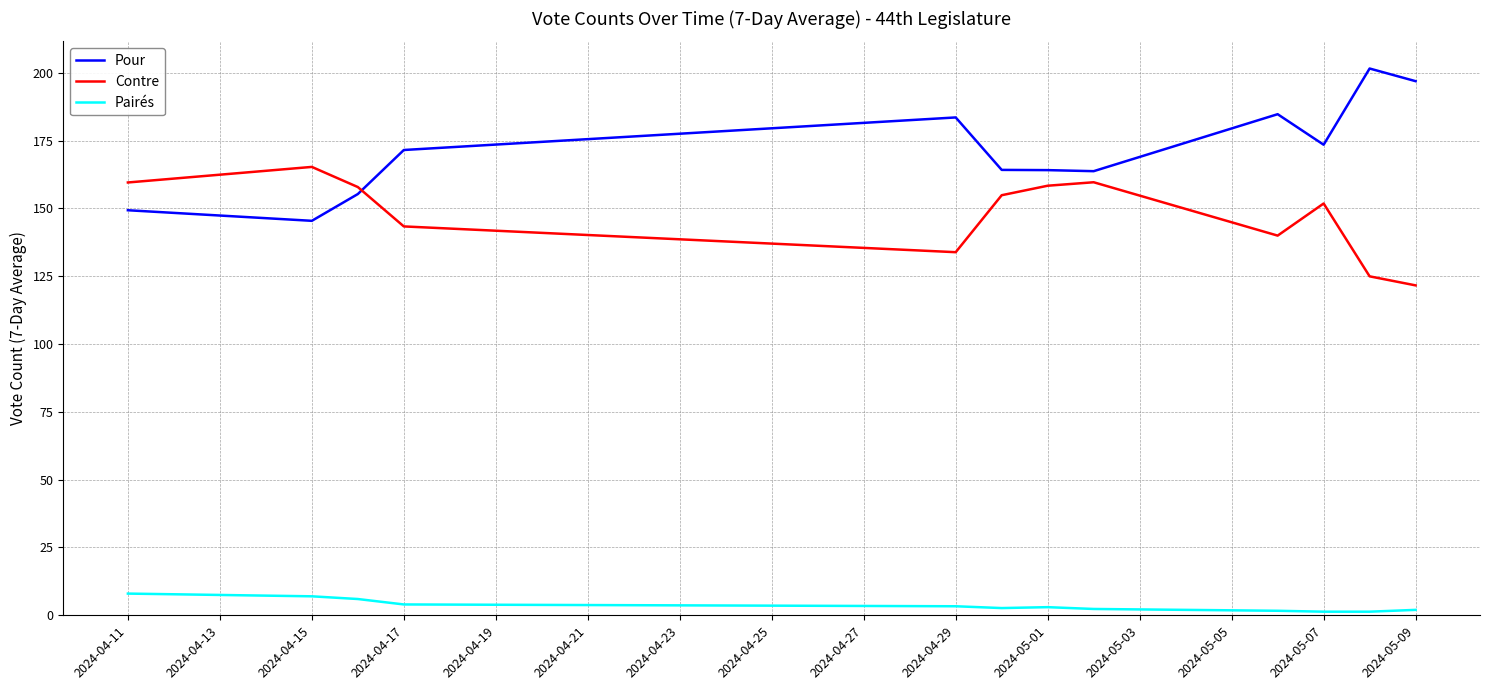

How many values in the Contre series exceed 154?

6